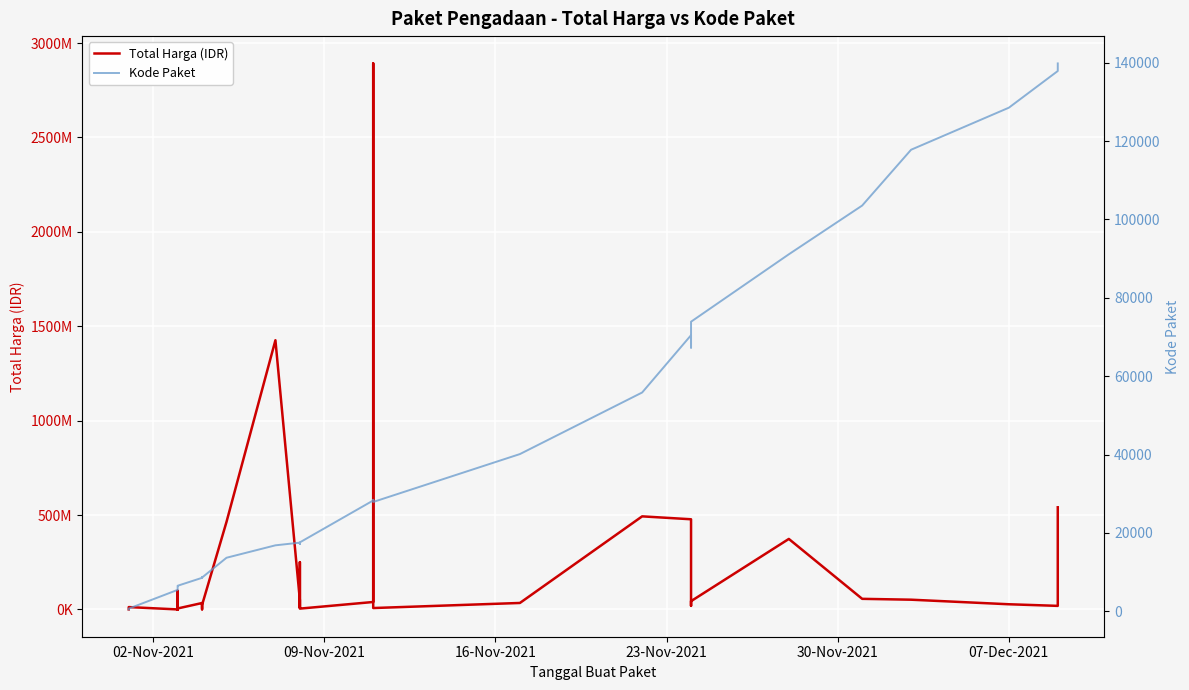

Which series has the largest range (max minus min)?

Total Harga (IDR)